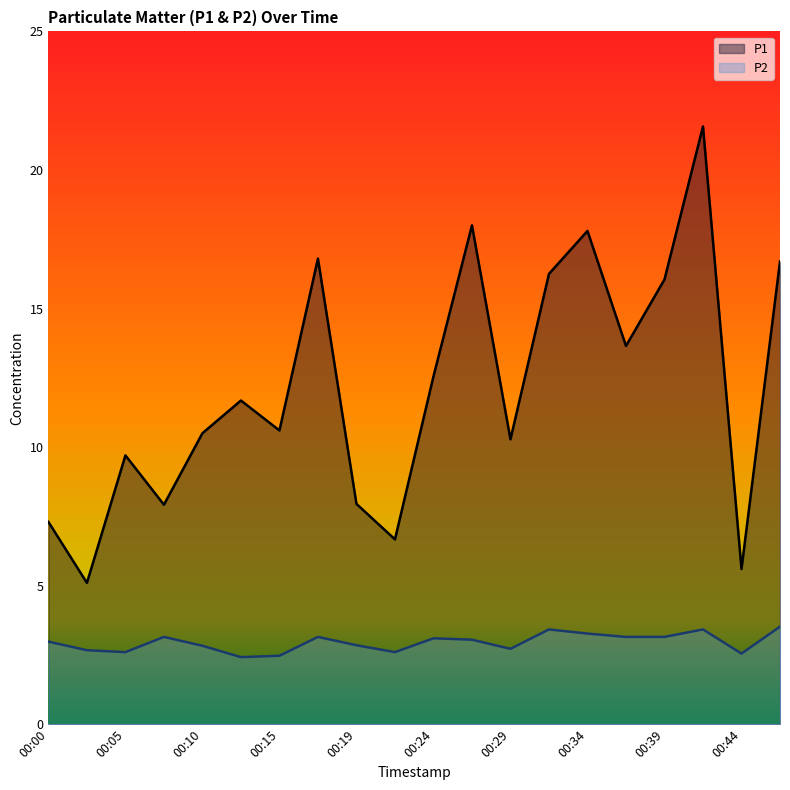

Reading right to left, extract all data points from this chart.

P1: 16.7	5.6	21.6	16.1	13.7	17.8	16.2	10.3	18.0	12.6	6.7	8.0	16.8	10.6	11.7	10.5	7.9	9.7	5.1	7.3
P2: 3.5	2.5	3.4	3.1	3.1	3.3	3.4	2.7	3.0	3.1	2.6	2.9	3.1	2.5	2.4	2.8	3.1	2.6	2.7	3.0